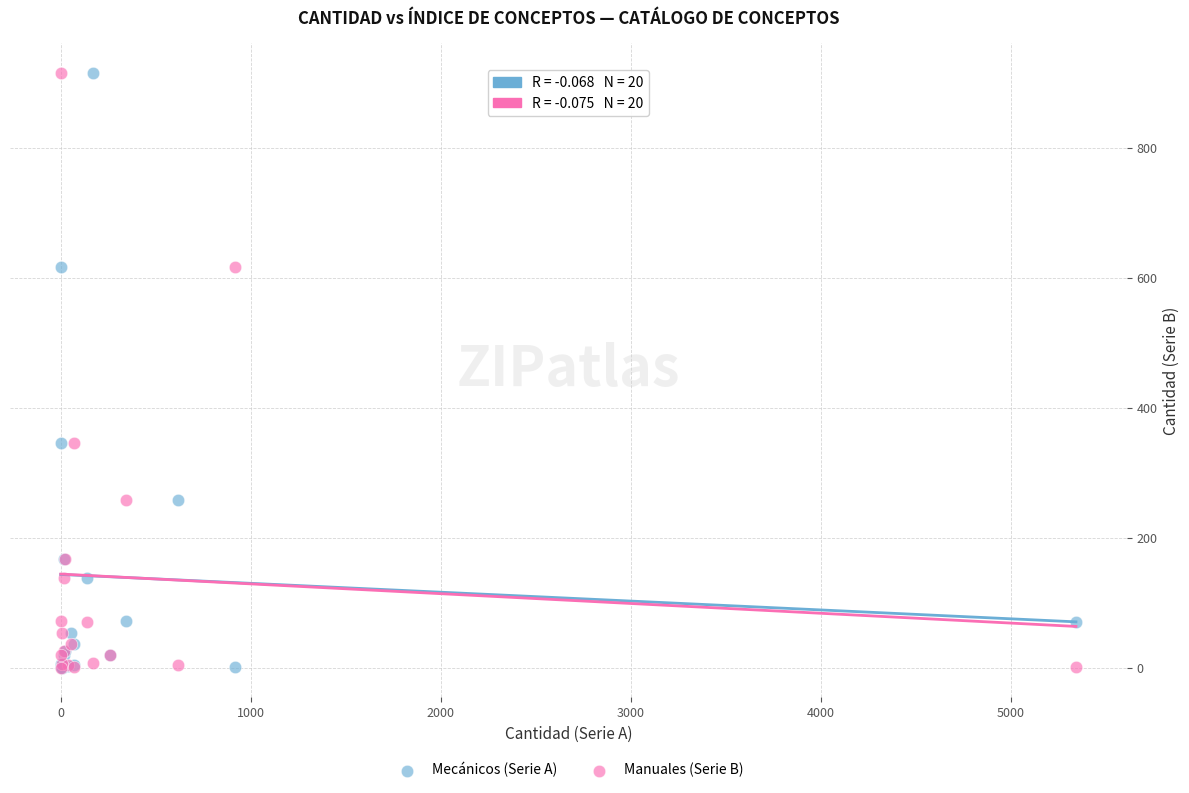

What are all the series names shown in the legend?

Mecánicos (Serie A), Manuales (Serie B)